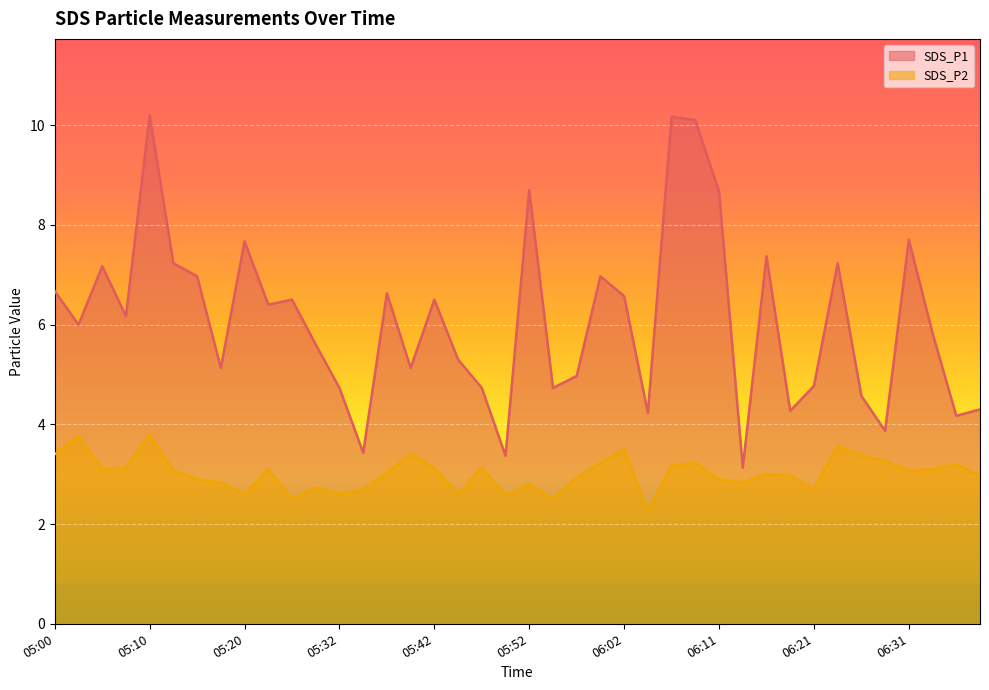

What is the difference between the maximum and minimum values in the SDS_P2 series?

1.5